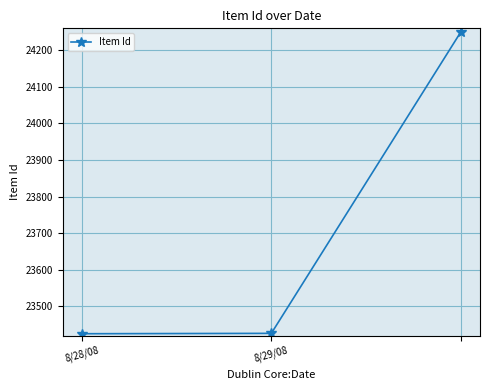

What is the value of the 1st point from the left?

23425